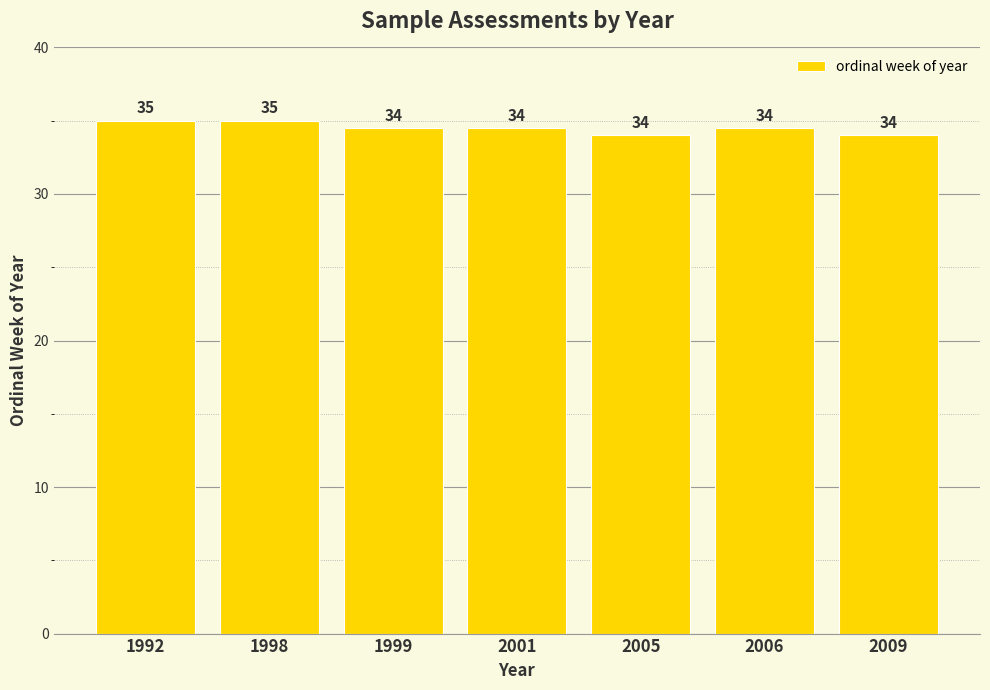

How many bars are there in total?

7